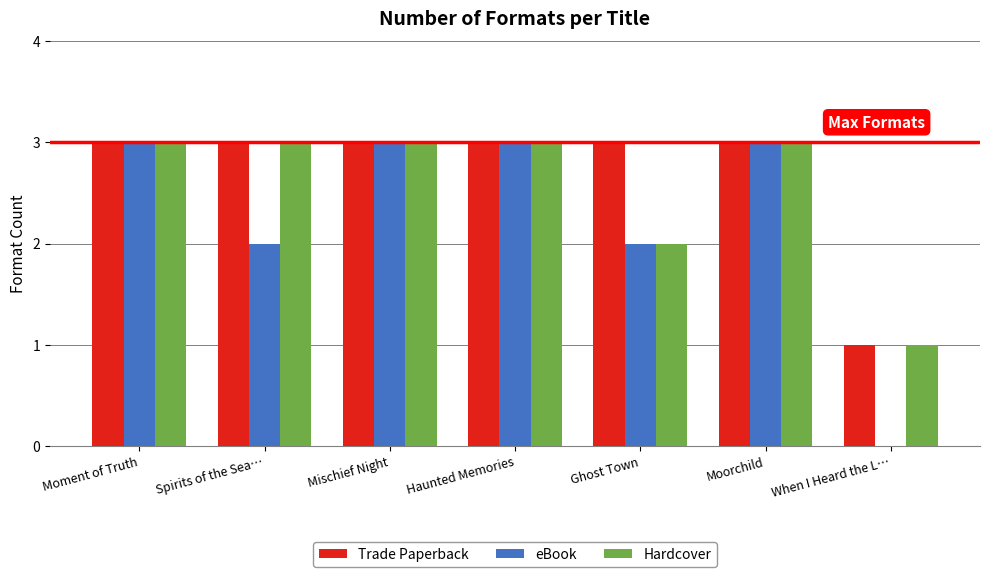

Is the value of Hardcover at Ghost Town greater than the value of Trade Paperback at When I Heard the L…?

Yes